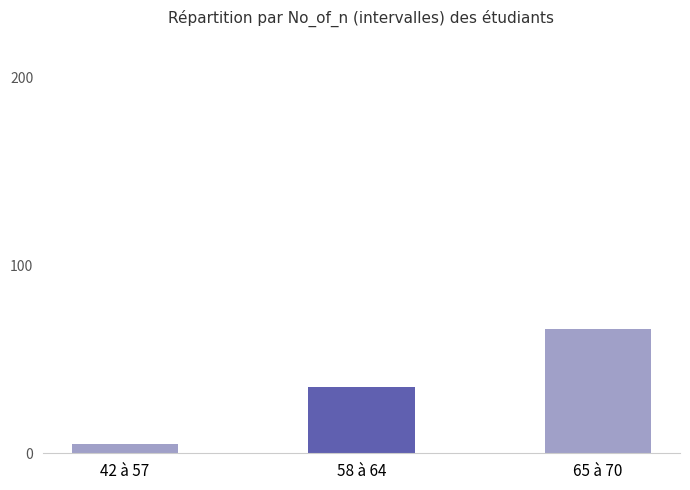

Which label corresponds to the largest value in the chart?

65 à 70